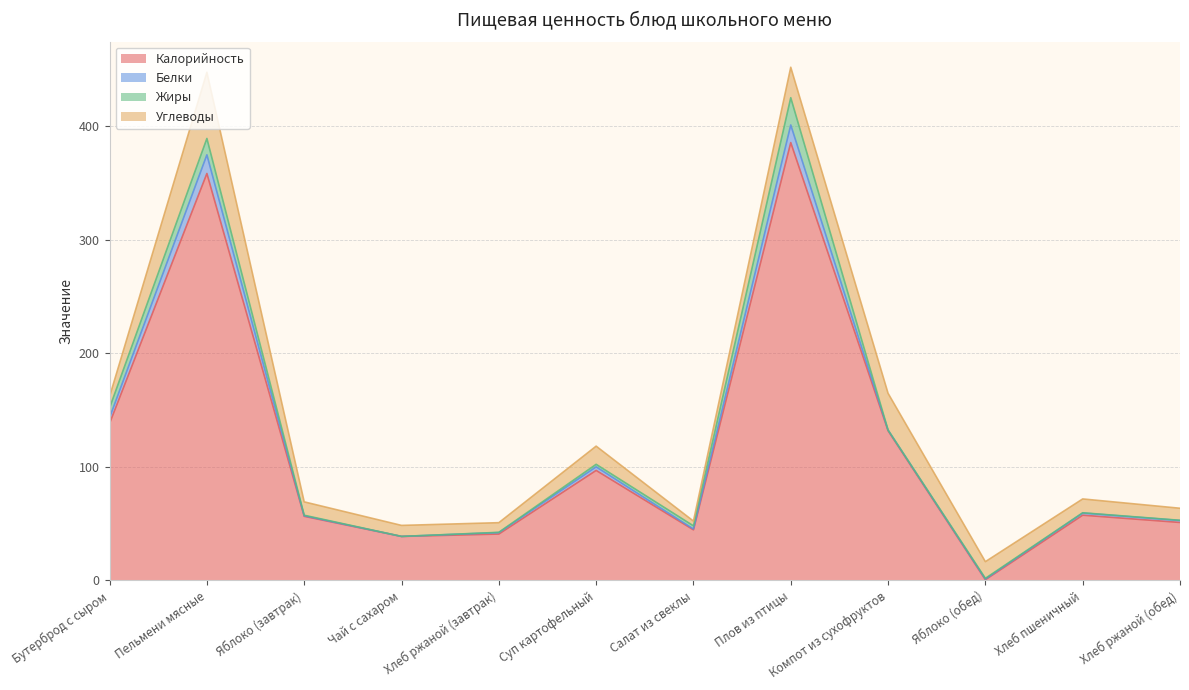

How many data points in Калорийность are less than 57?

6